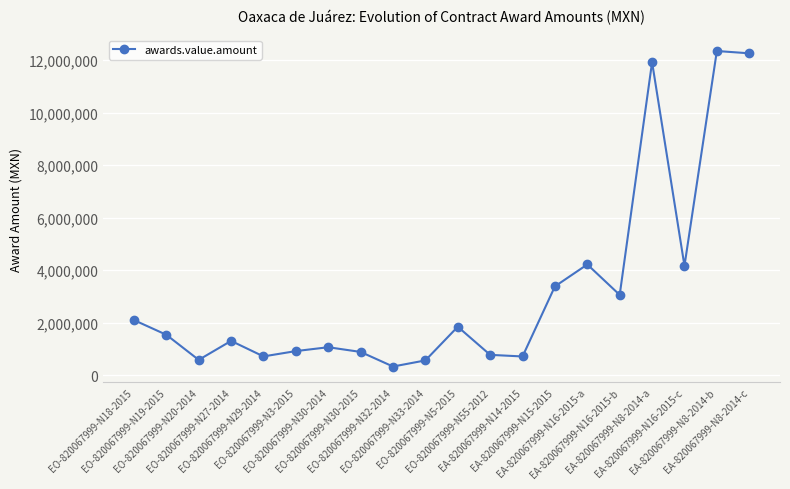

The value at EO-820067999-N3-2015 is 326813.1. True or false?

False